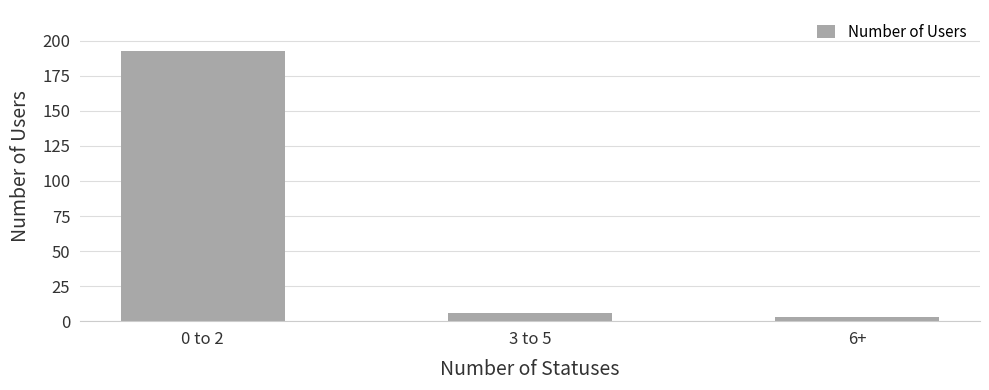

Rank the categories by value from highest to lowest.

0 to 2, 3 to 5, 6+